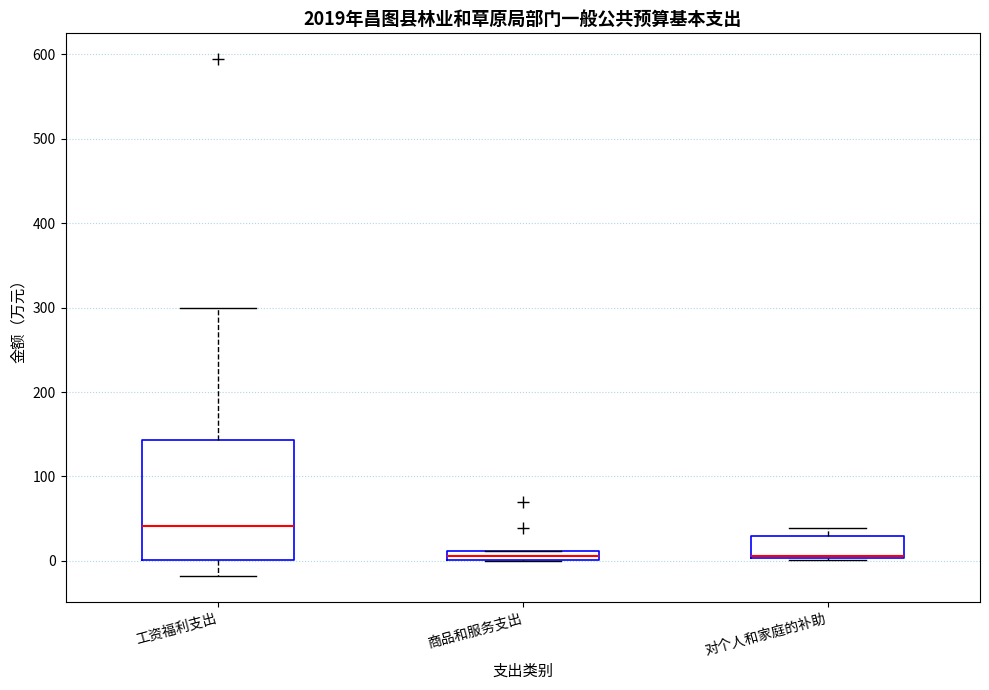

Which box is the tallest, from its lower edge to its upper edge?

工资福利支出